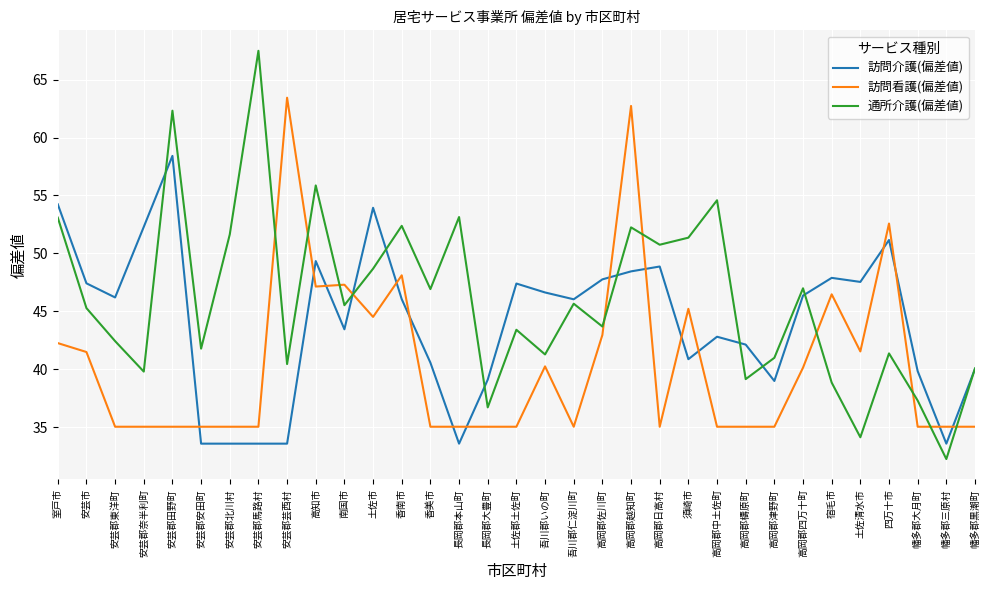

Does the chart have visible grid lines?

Yes